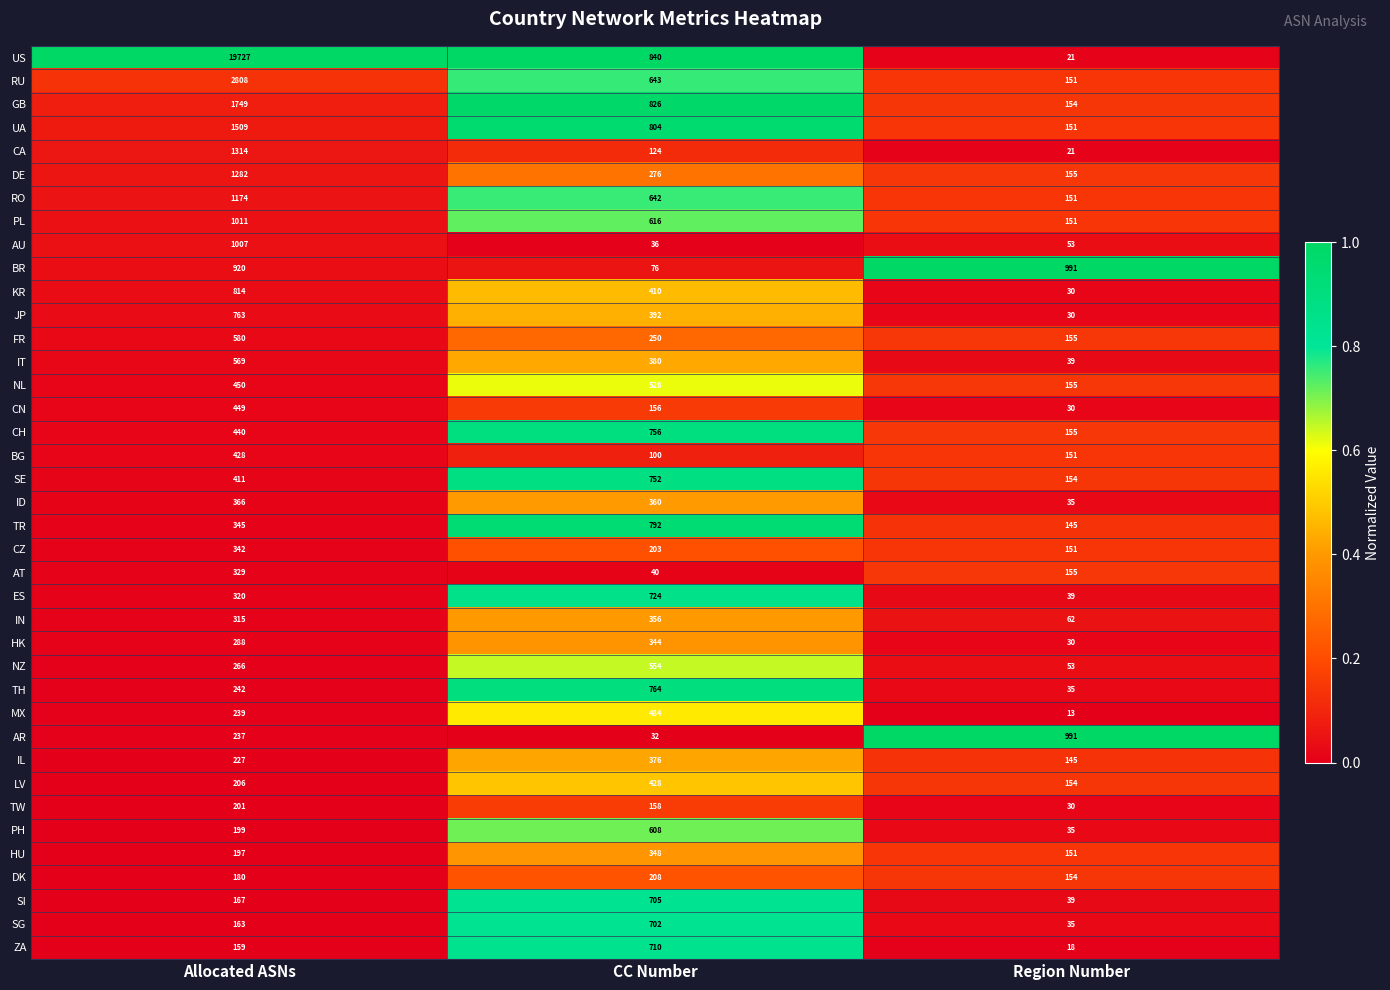

At which category is the sum across all series the highest?

Allocated ASNs